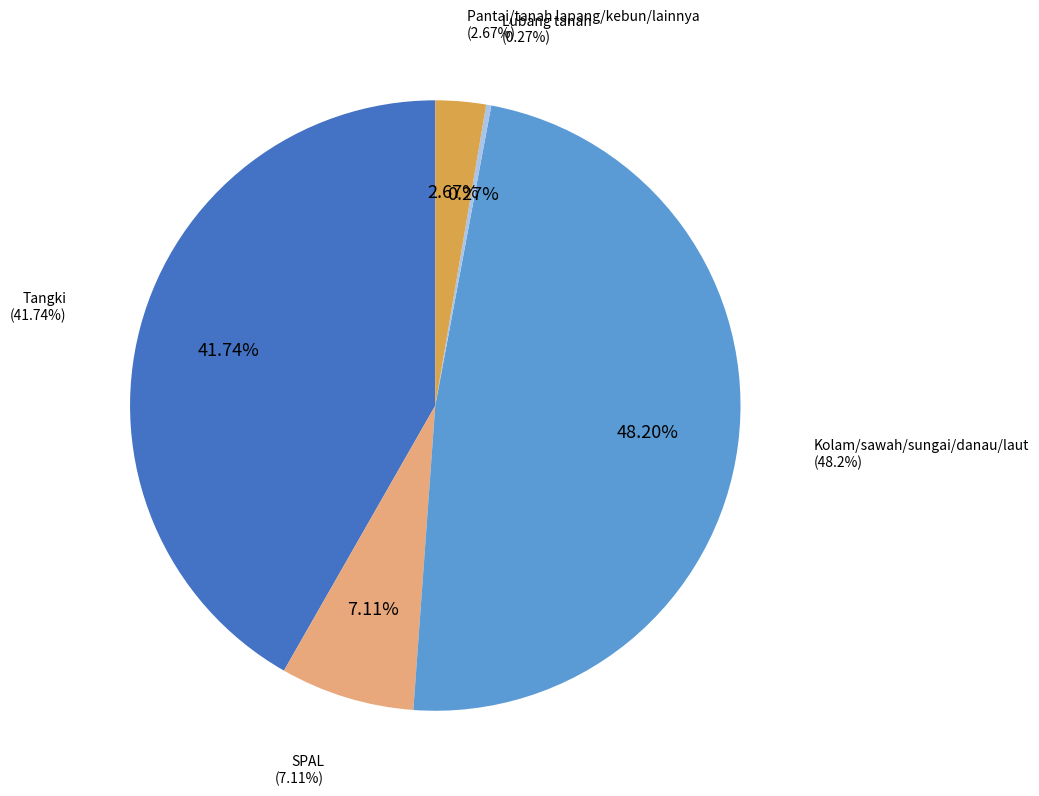

What percentage is the Tangki slice, to the nearest percent?

42%